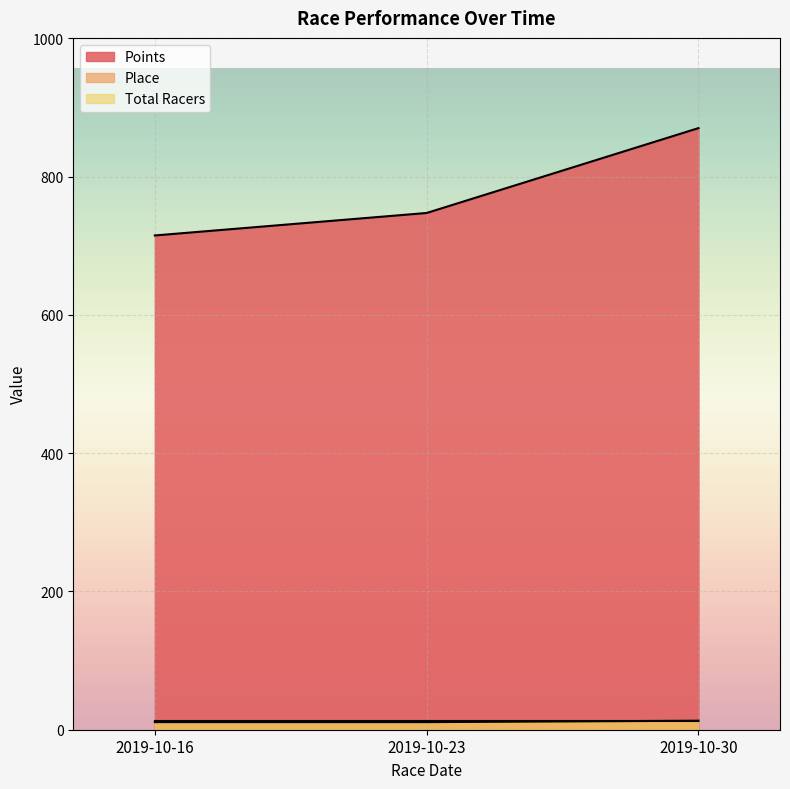

True or false: Points has a value of 1026.3 at 2019-10-23.

False